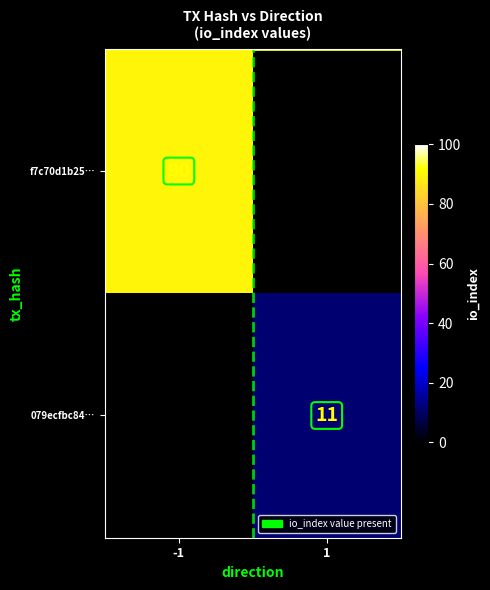

At which category is the sum across all series the highest?

-1